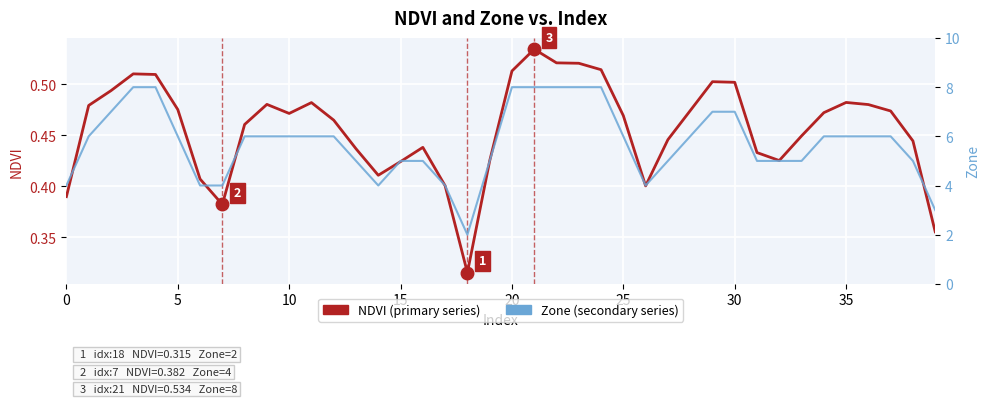

How many lines are shown in the chart?

2